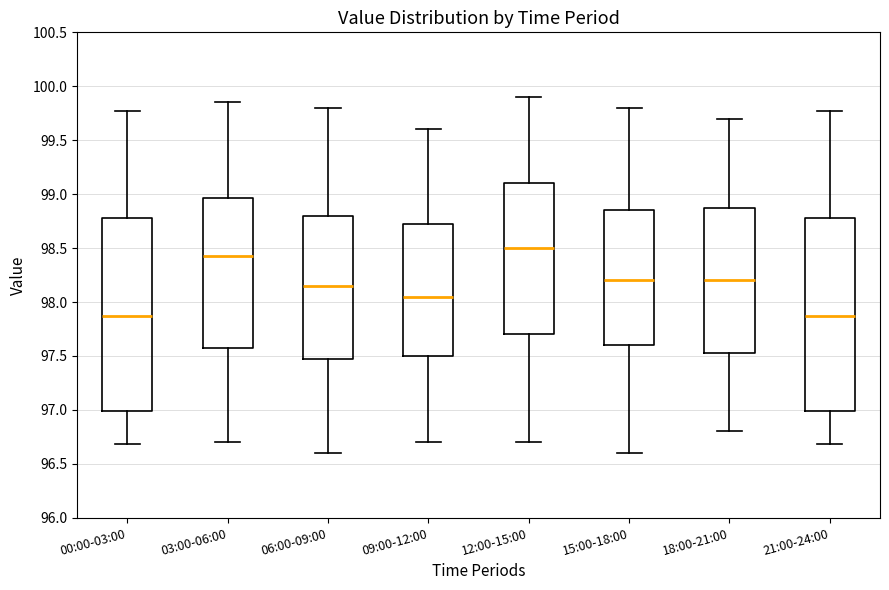

Reading left to right, transcribe this box plot: for each box, give where its median line is, the range the box spans, and where its two whiskers end, as read against the y-axis. The values are not printed on the chart, so give them approximately, as read against the axis.

00:00-03:00: median 97.85, box 97.00 to 98.80, whiskers 96.70 to 99.75
03:00-06:00: median 98.45, box 97.60 to 98.95, whiskers 96.70 to 99.85
06:00-09:00: median 98.15, box 97.50 to 98.80, whiskers 96.60 to 99.80
09:00-12:00: median 98.05, box 97.50 to 98.75, whiskers 96.70 to 99.60
12:00-15:00: median 98.50, box 97.70 to 99.10, whiskers 96.70 to 99.90
15:00-18:00: median 98.20, box 97.60 to 98.85, whiskers 96.60 to 99.80
18:00-21:00: median 98.20, box 97.55 to 98.90, whiskers 96.80 to 99.70
21:00-24:00: median 97.85, box 97.00 to 98.80, whiskers 96.70 to 99.75